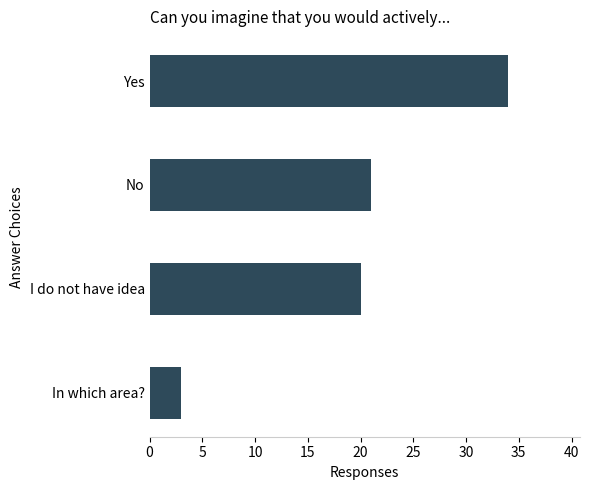

Where is the data nearest to the value 18?

I do not have idea